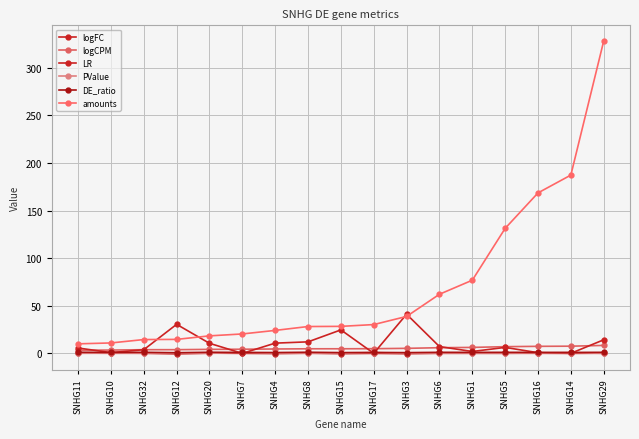

How many categories are shown in the chart?

17